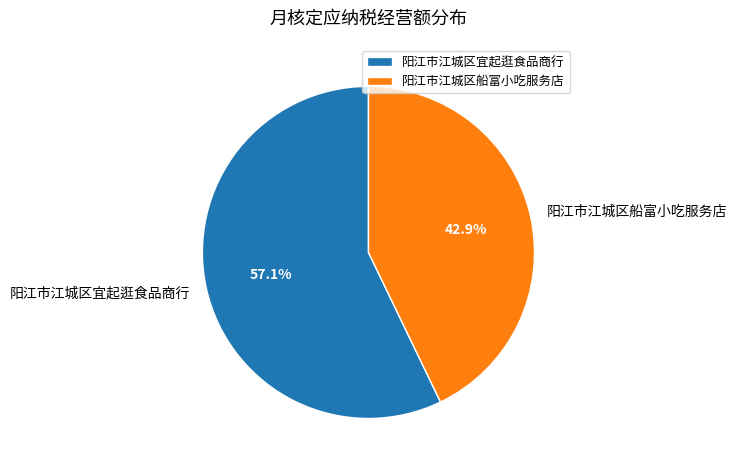

How many segments does this pie chart have?

2